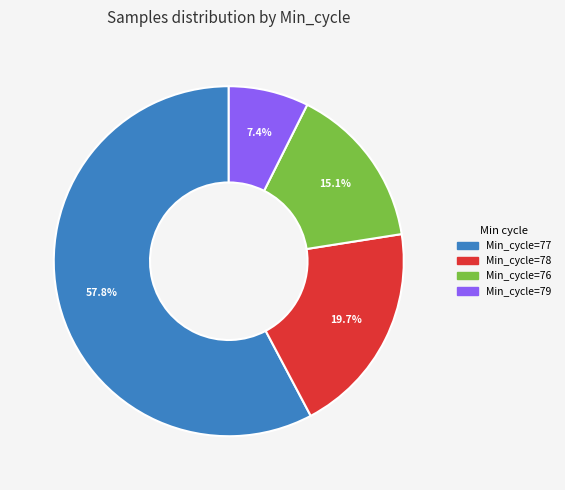

Is there a majority slice in this chart?

Yes